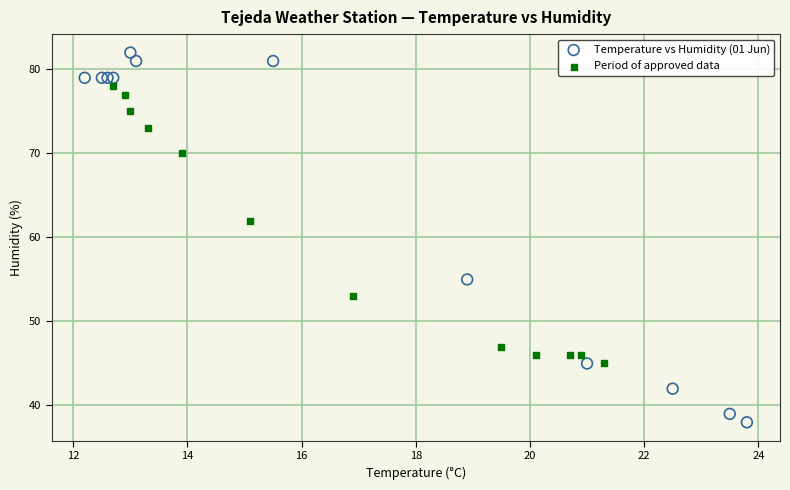

What are all the series names shown in the legend?

Temperature vs Humidity (01 Jun), Period of approved data